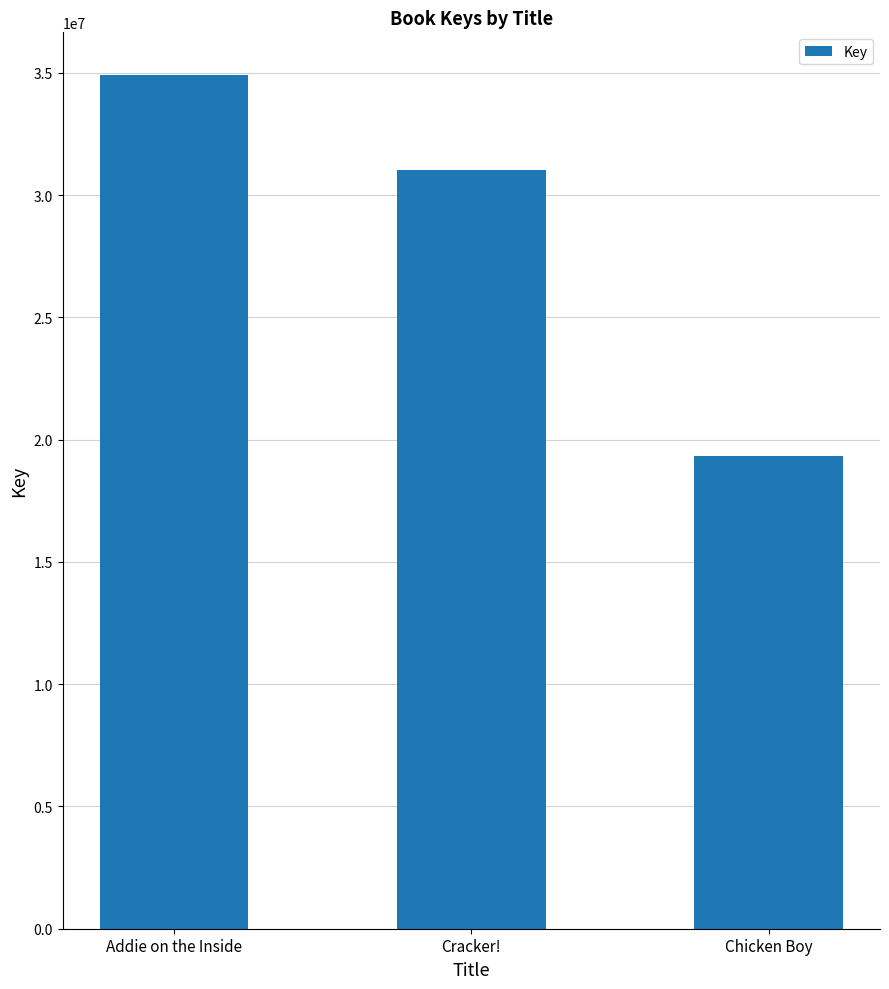

What is the greatest value displayed?

34911234